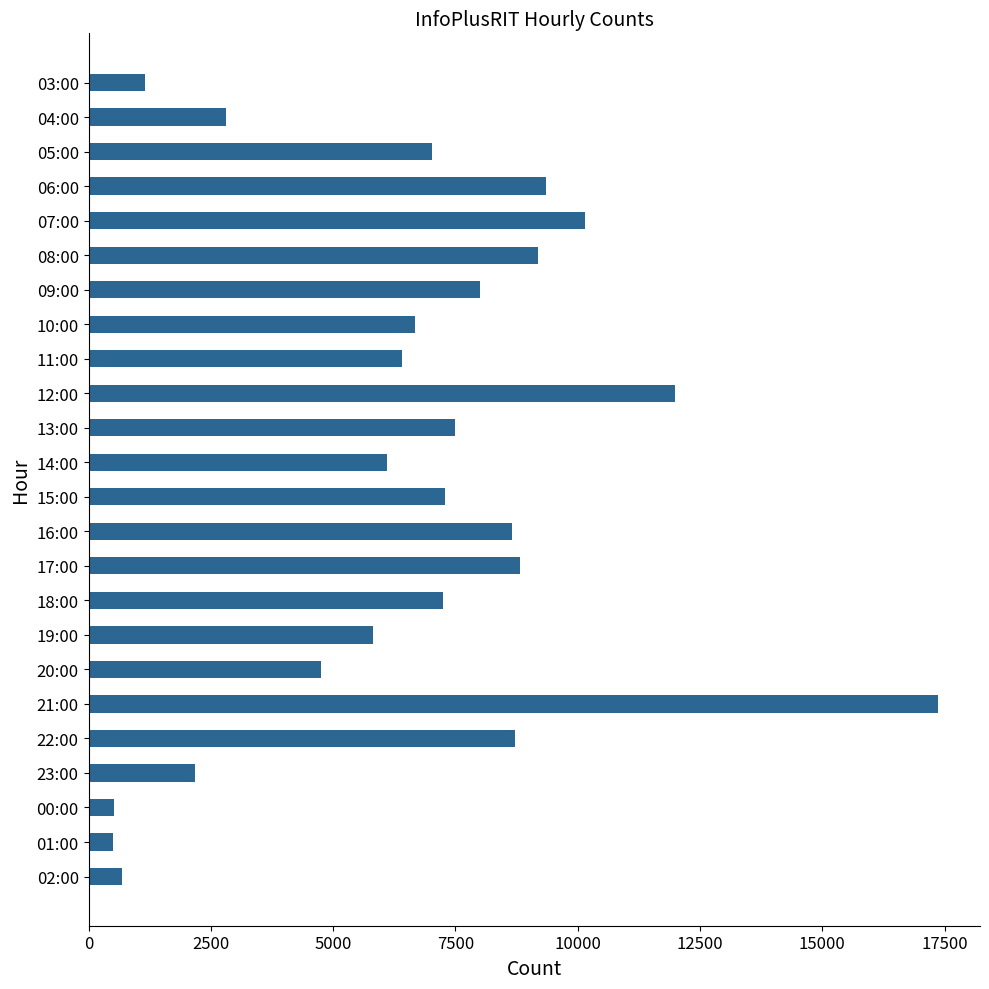

The chart shows a value of 9522 at 14:00. True or false?

False